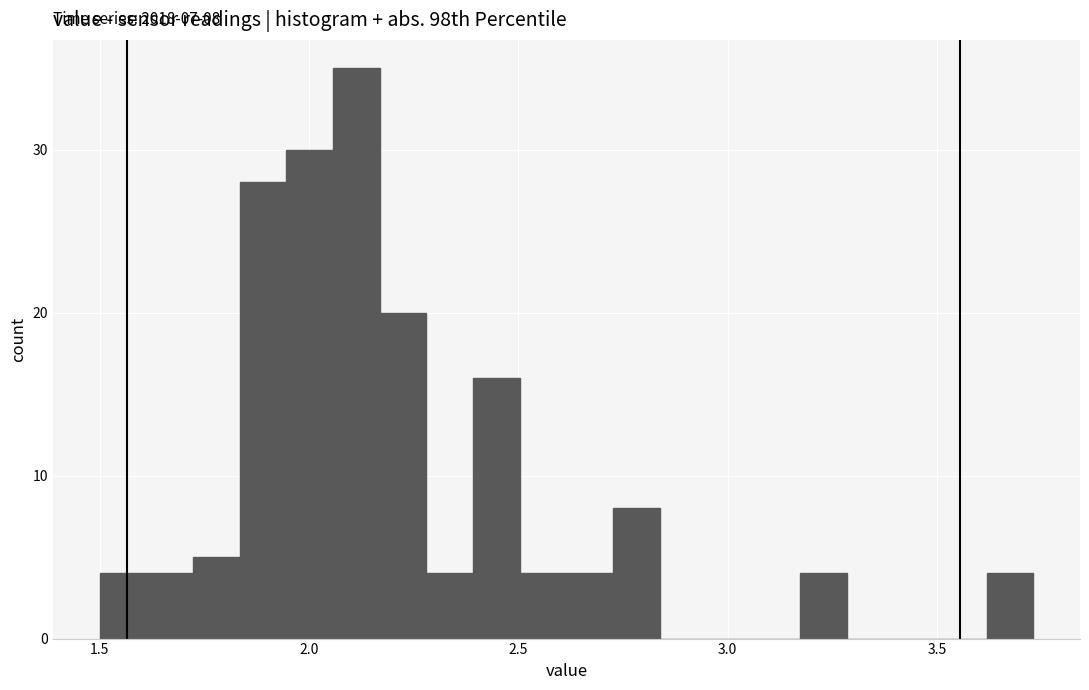

Around what value on the x-axis is the tallest bar? Give the approximate position of its centre, as read against the axis.

2.10